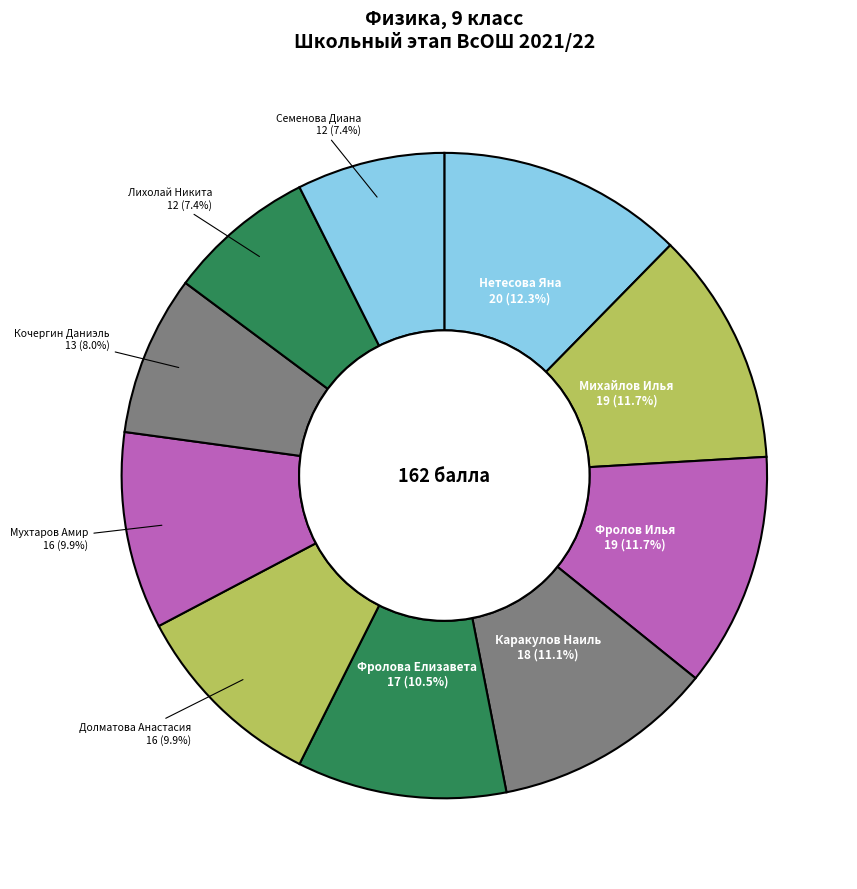

What percentage is the Каракулов Наиль slice, to the nearest percent?

11%